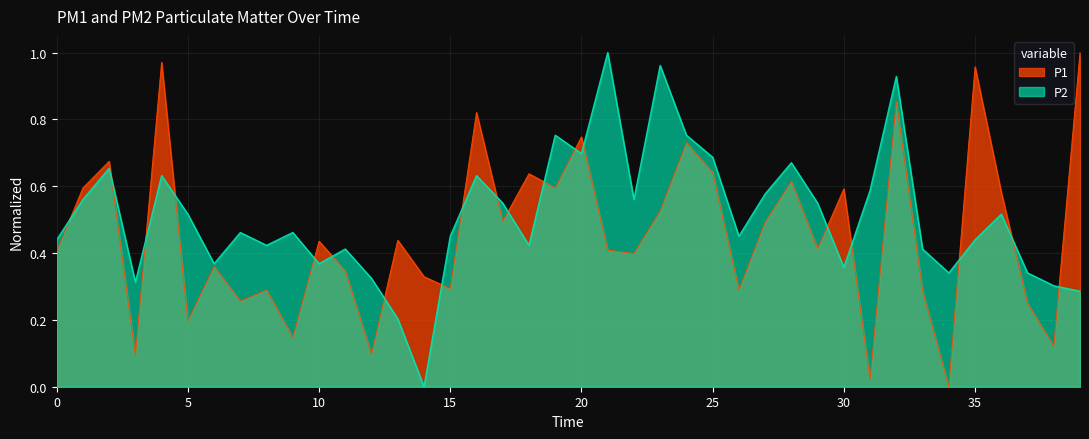

Rank the series by their average value, from highest to lowest.

P2, P1